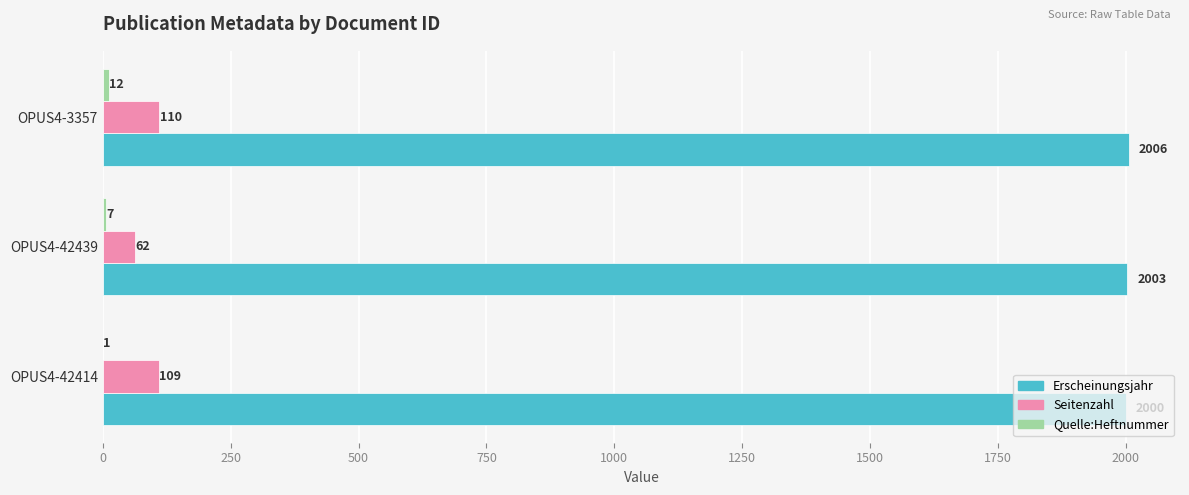

How many series are shown in this chart?

3